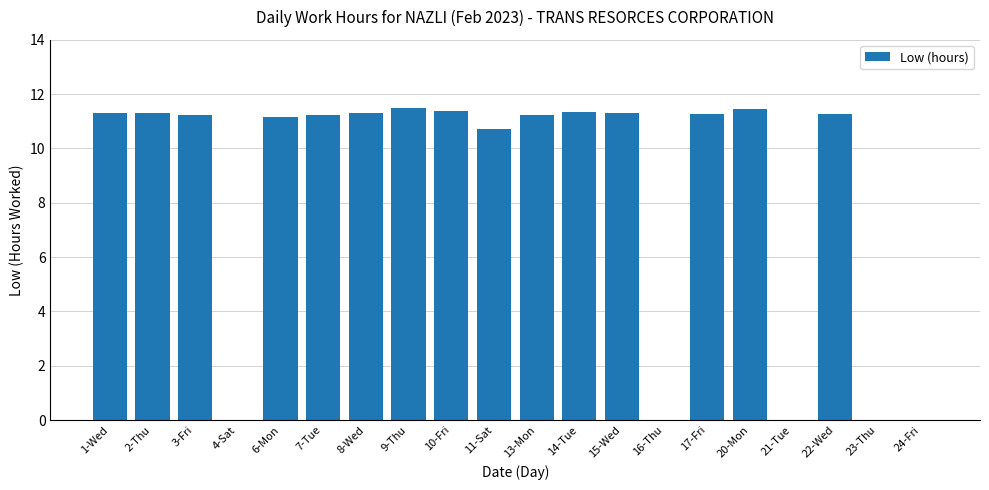

What is the ratio of the value at 10-Fri to the value at 6-Mon?

1.0